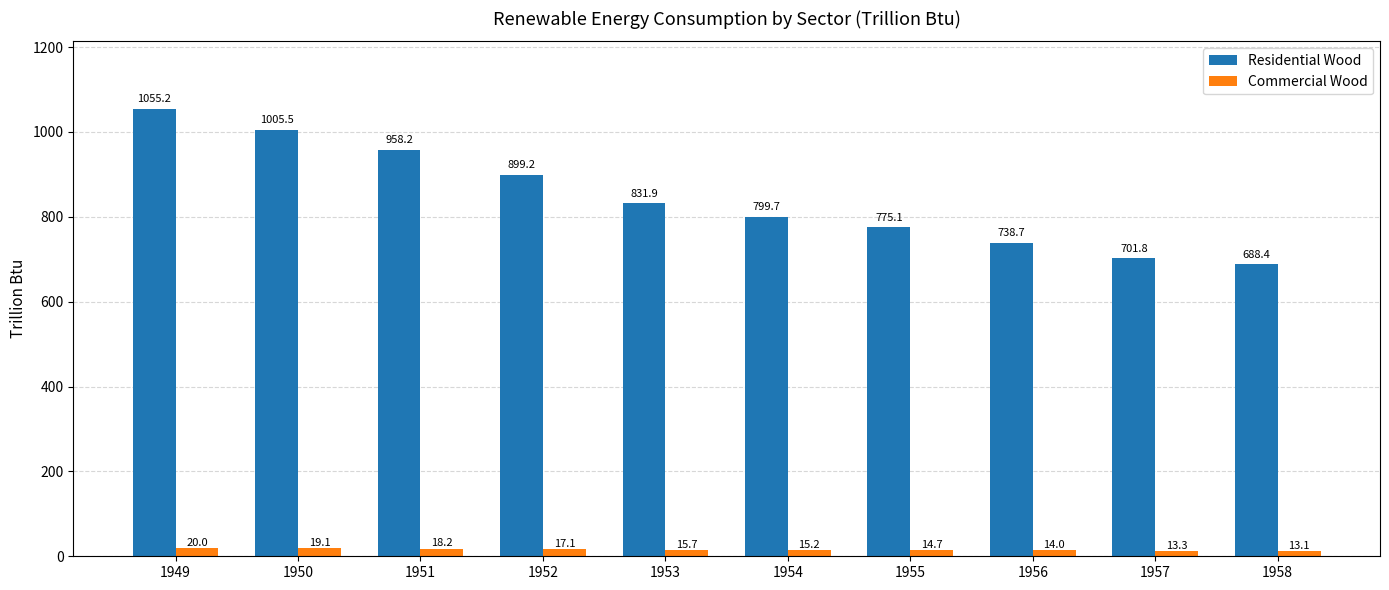

Where is Commercial Wood nearest to the value 16?

1953